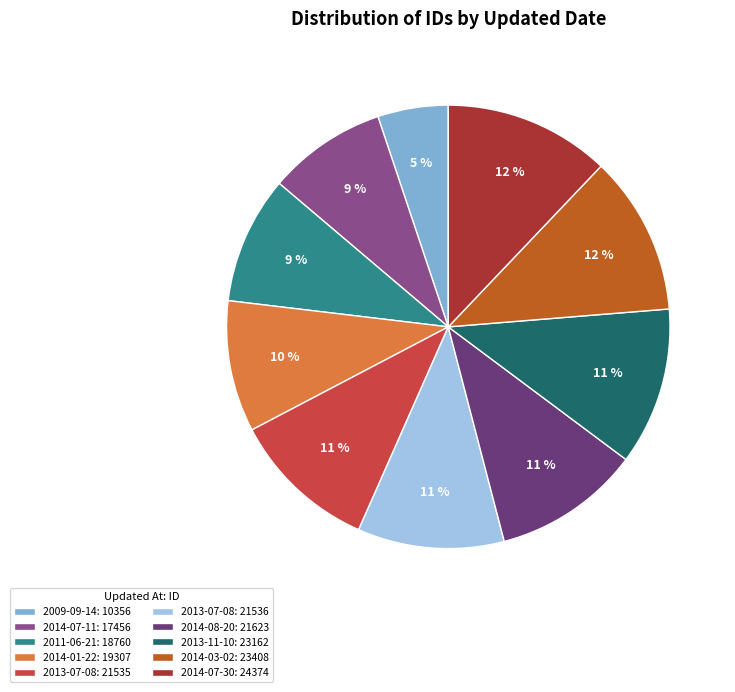

Is the sum of 2009-09-14: 10356 and 2014-07-30: 24374 greater than half?

No